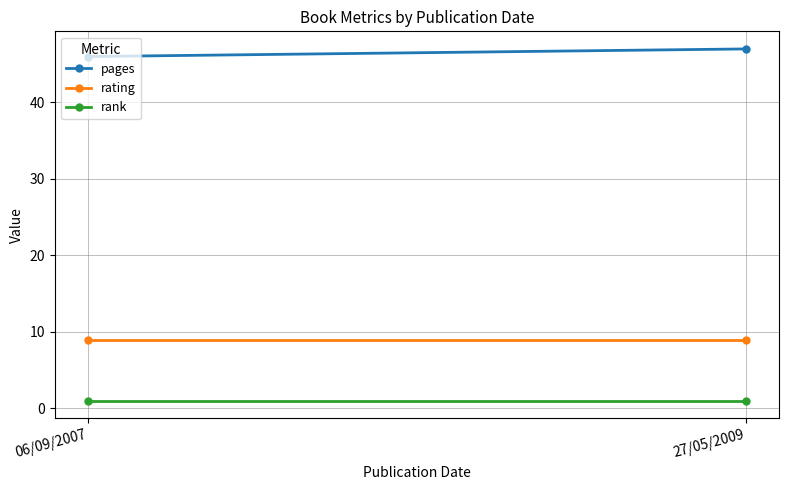

What is the highest value of the rank series?

1